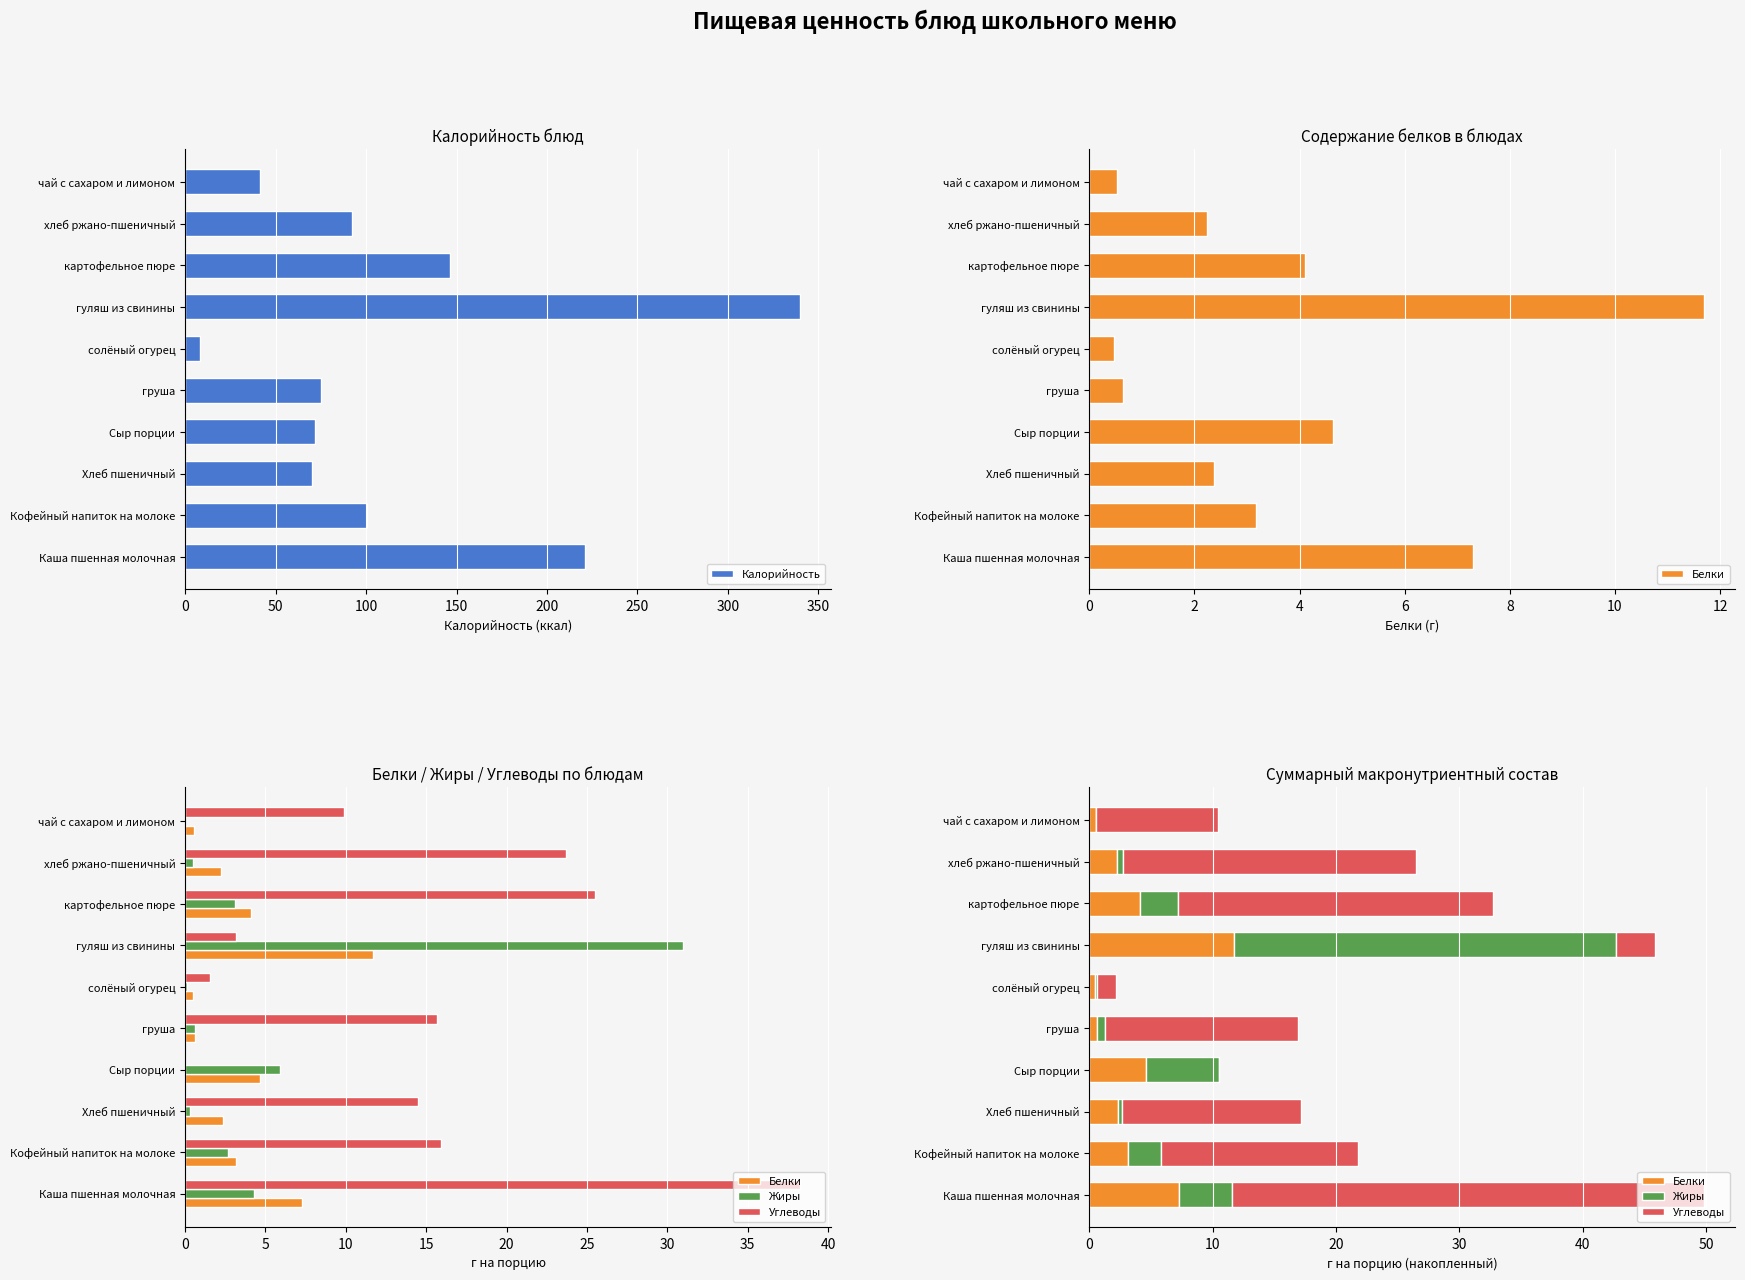

At how many categories does at least one series exceed 48?

8